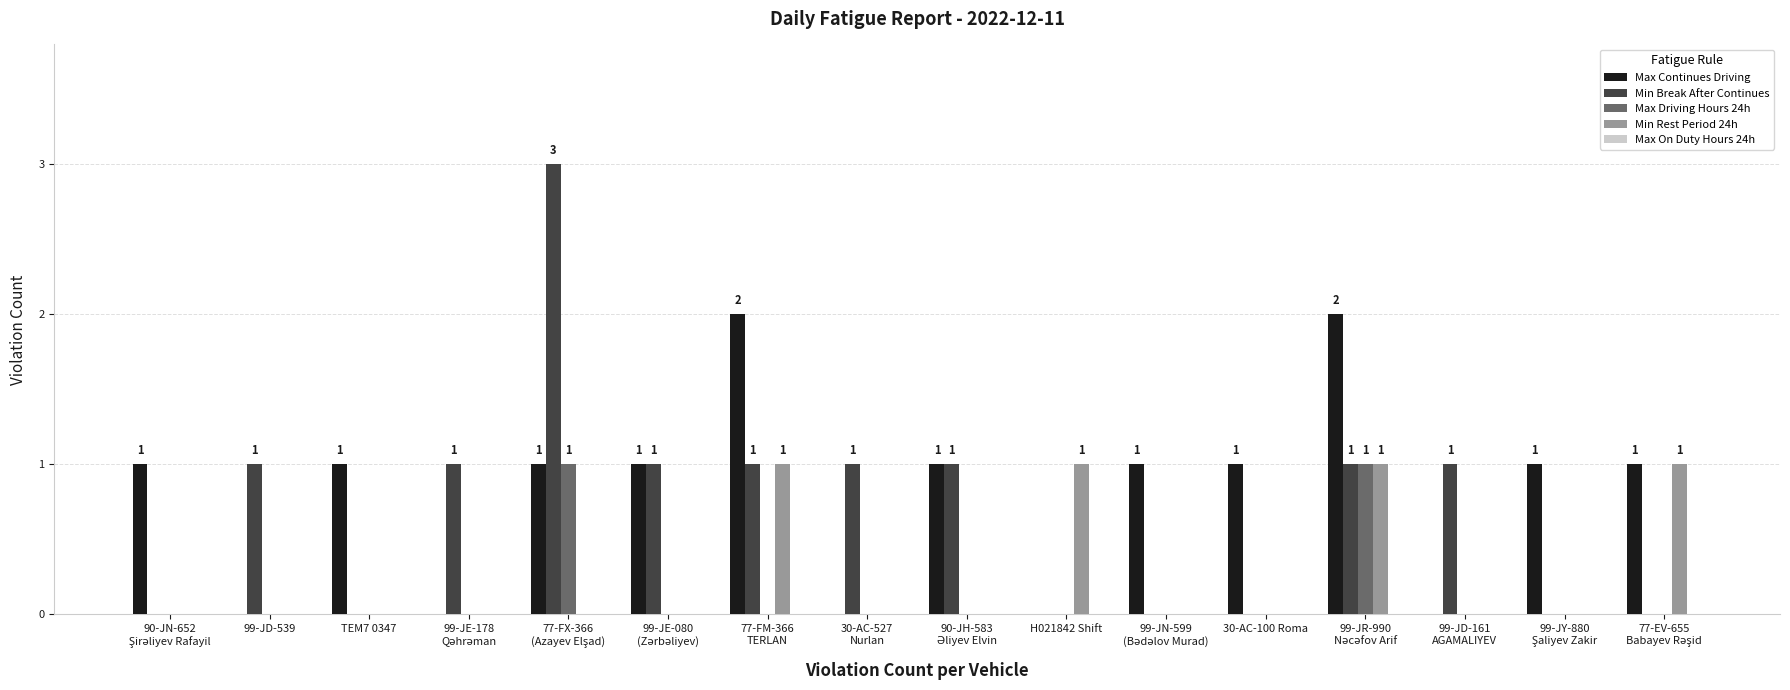

What is the sum of all Min Rest Period 24h values?

4